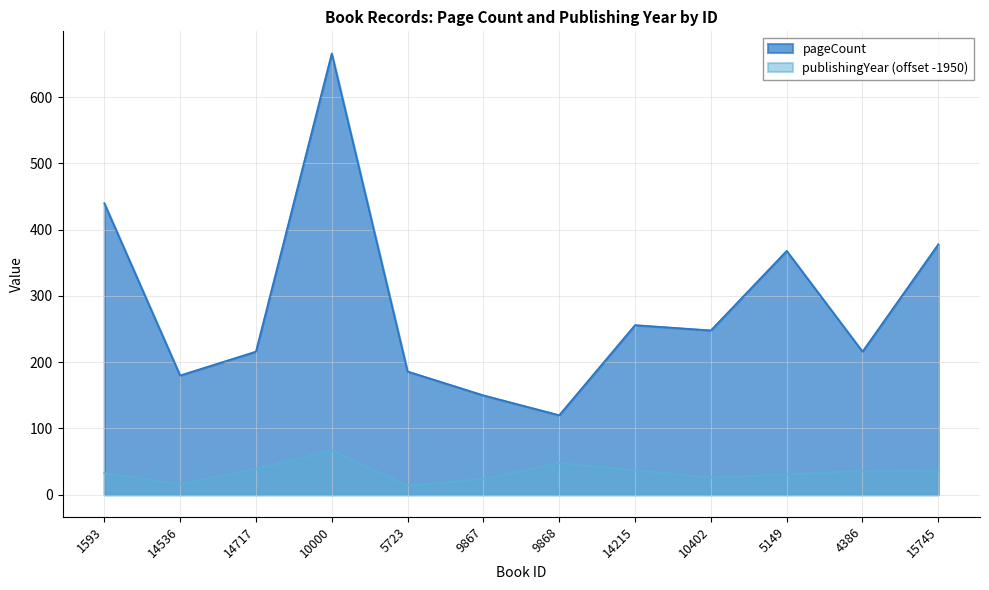

Which series changed the most between 10000 and 9868?

pageCount